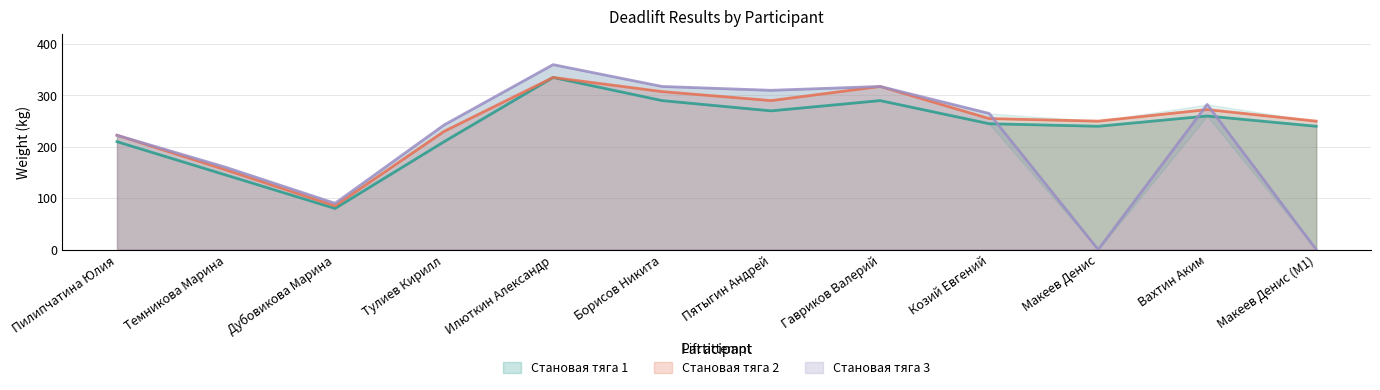

Where is Становая тяга 2 nearest to the value 210?

Пилипчатина Юлия